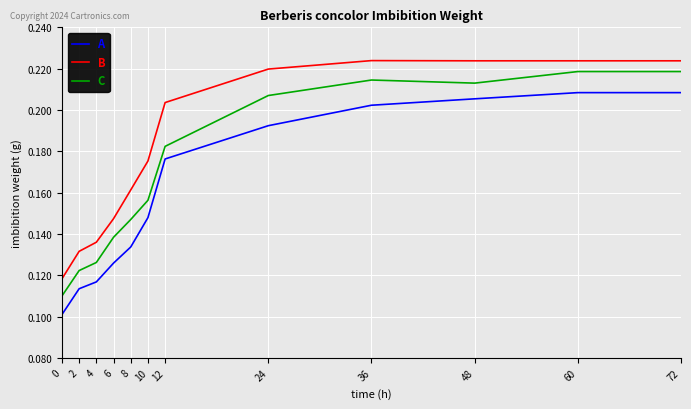

Which series changed the most between 10 and 72?

C